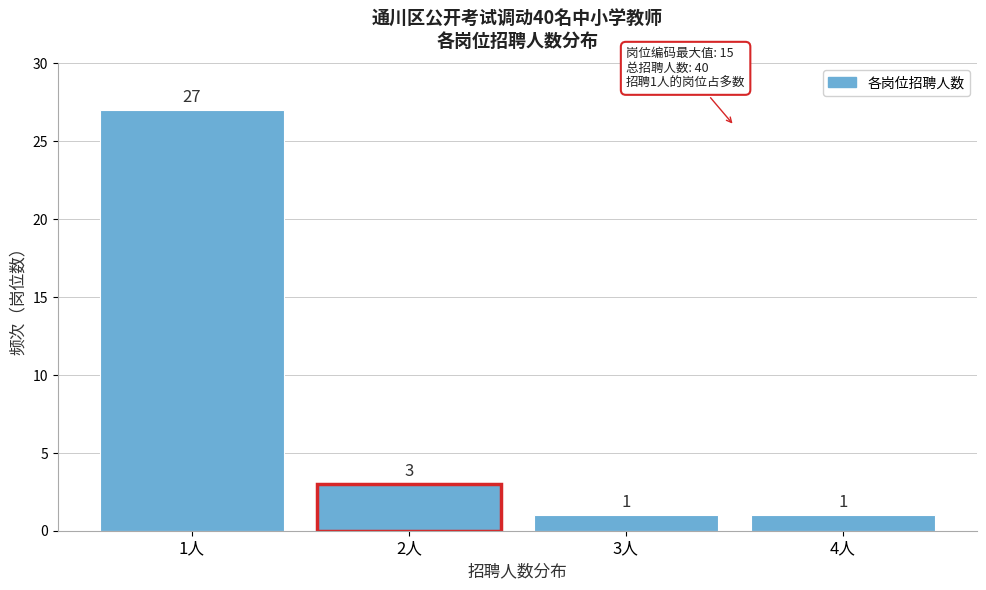

Reading left to right, what are all the values shown in this chart?

27	3	1	1